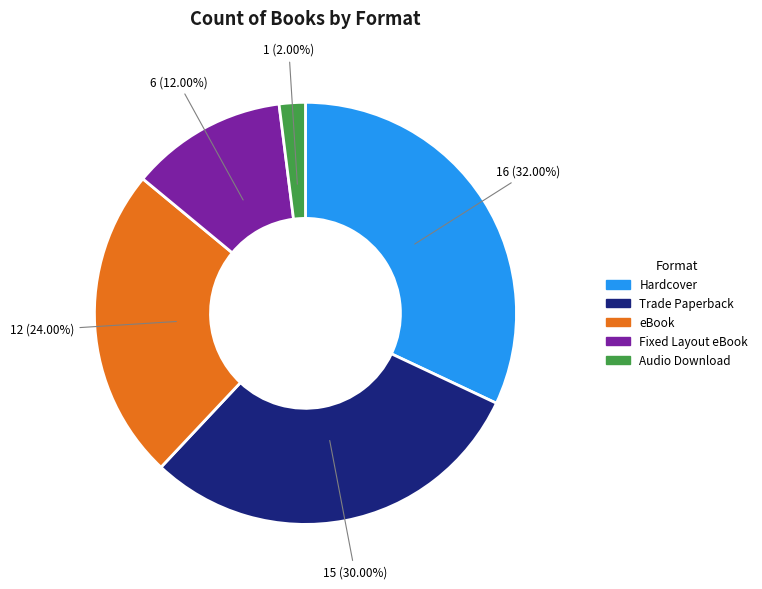

What percentage is NOT represented by Hardcover?

68.0%